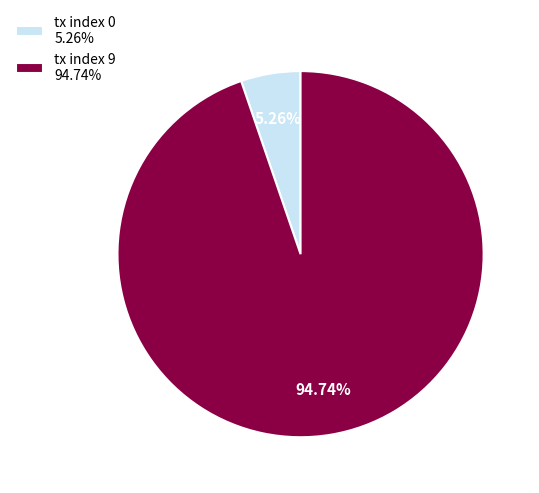

To the nearest percent, what portion does tx index 9 represent?

95%